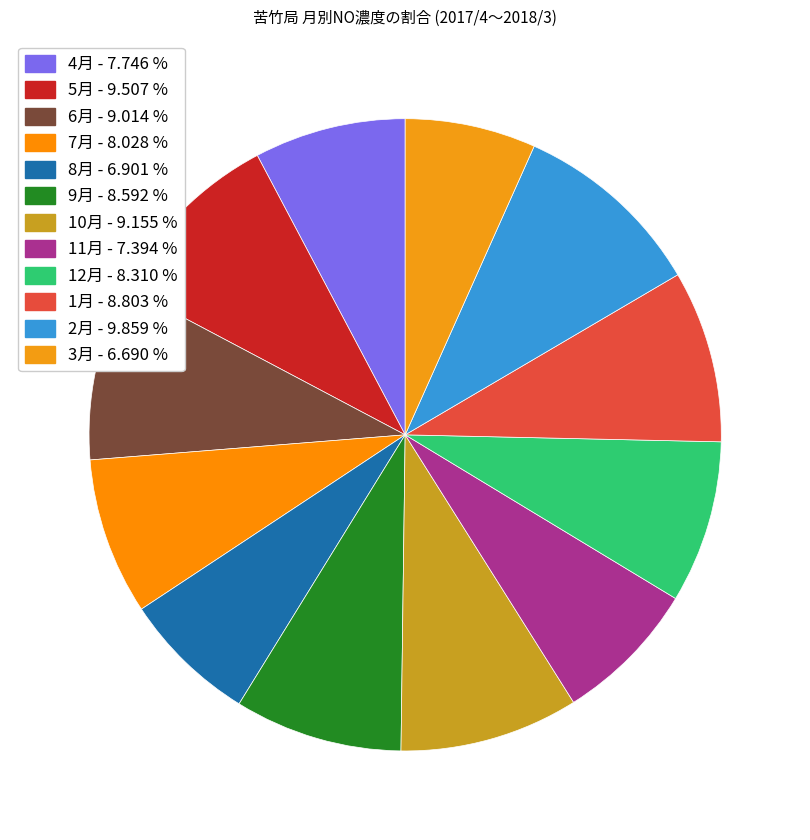

Is 4月 the majority of the pie?

No